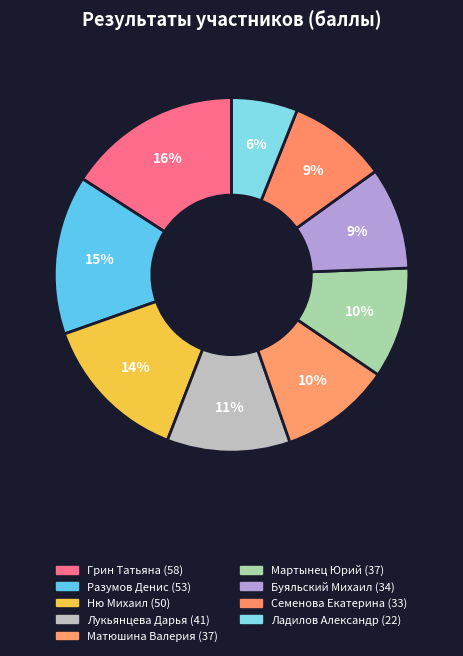

To the nearest percent, what percentage of the pie is Буяльский Михаил?

9%